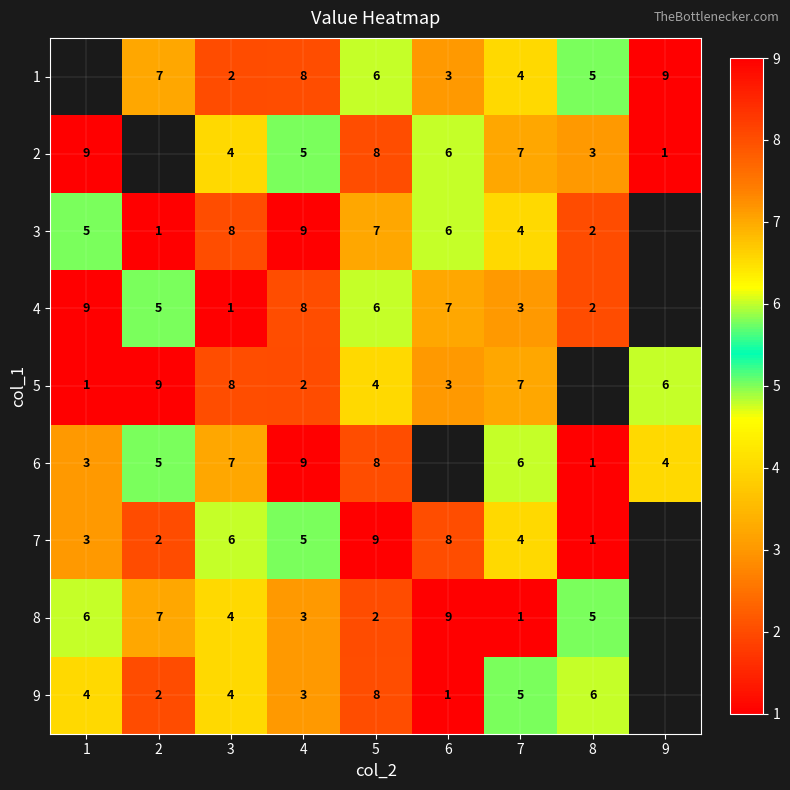

The 6 series shows 4 at 3. True or false?

False